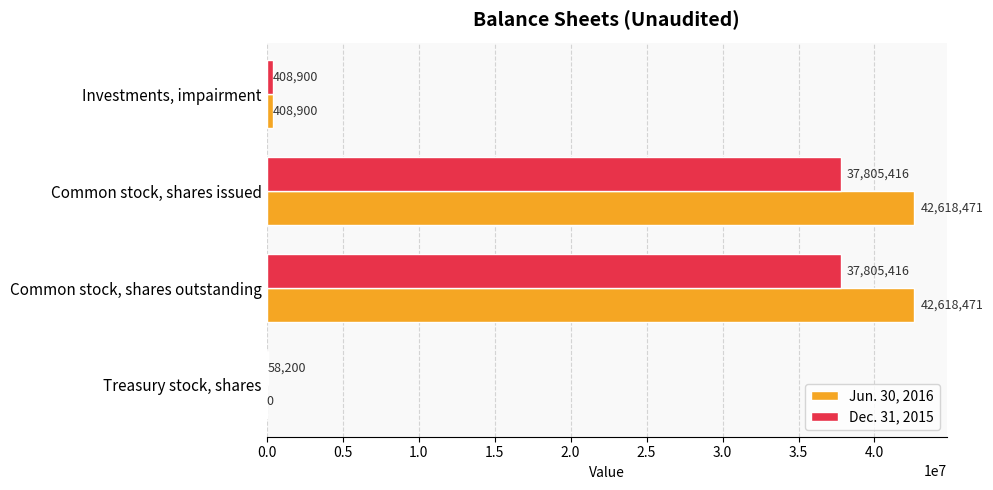

What are all the series names shown in the legend?

Jun. 30, 2016, Dec. 31, 2015